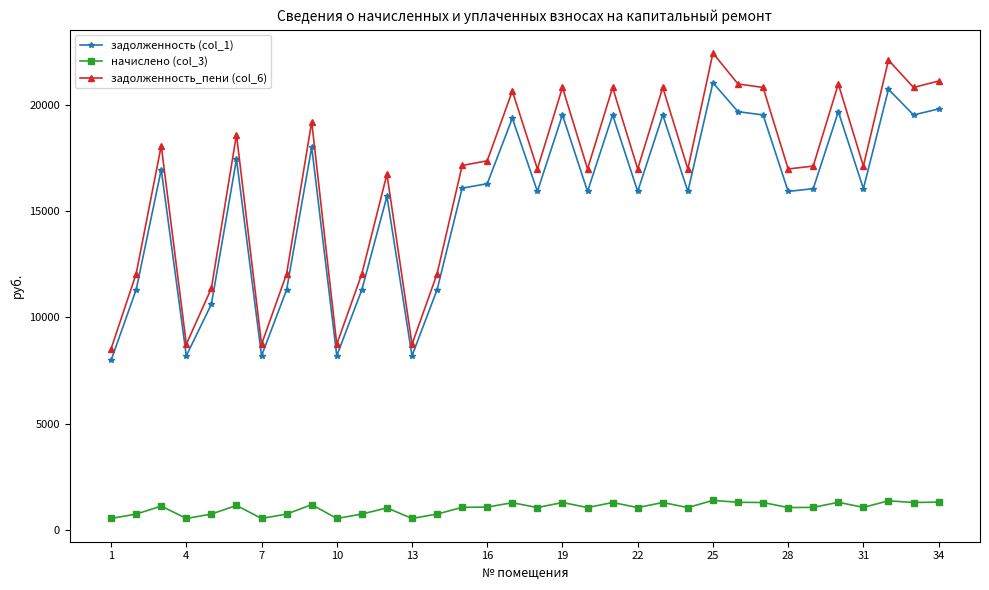

True or false: начислено (col_3) and задолженность (col_1) intersect in this chart.

False